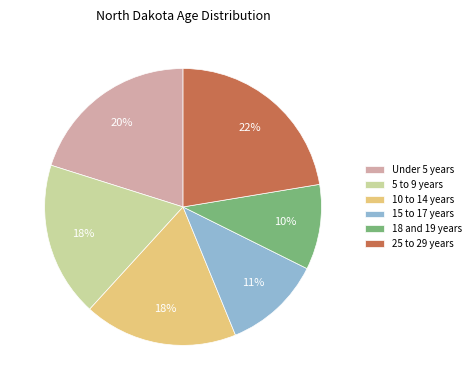

Which category has the biggest portion of the pie?

25 to 29 years